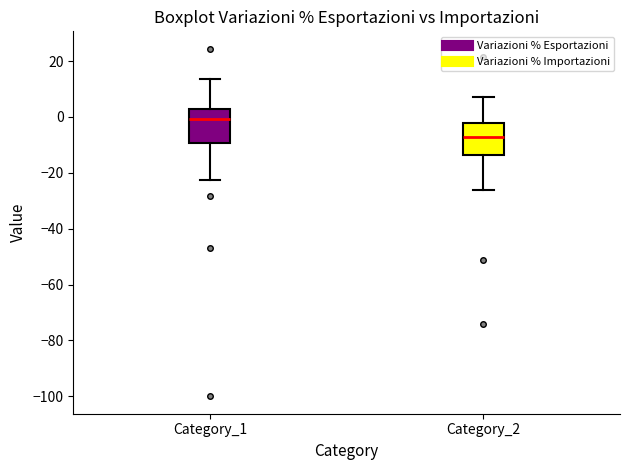

Reading left to right, transcribe this box plot: for each box, give where its median line is, the range the box spans, and where its two whiskers end, as read against the y-axis. The values are not printed on the chart, so give them approximately, as read against the axis.

Category_1: median 0, box -10 to 2, whiskers -22 to 14
Category_2: median -8, box -14 to -2, whiskers -26 to 8